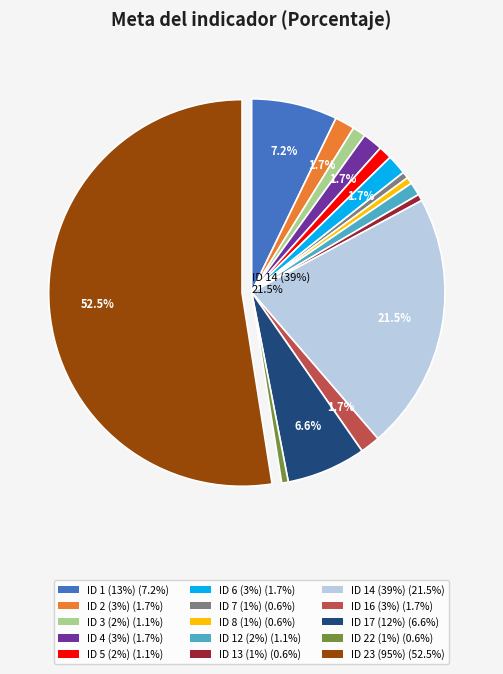

To the nearest percent, what percentage of the pie is ID 13 (1%)?

1%